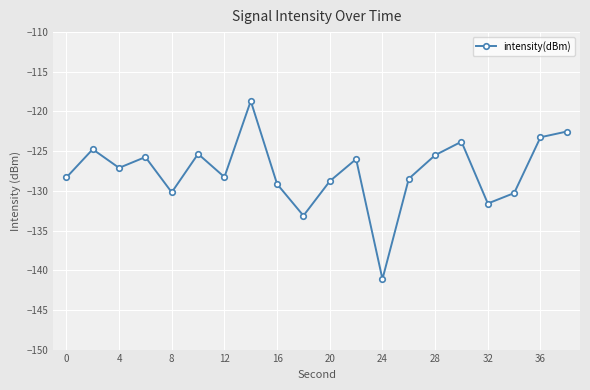

What is the value of the 16th point from the left?

-123.8